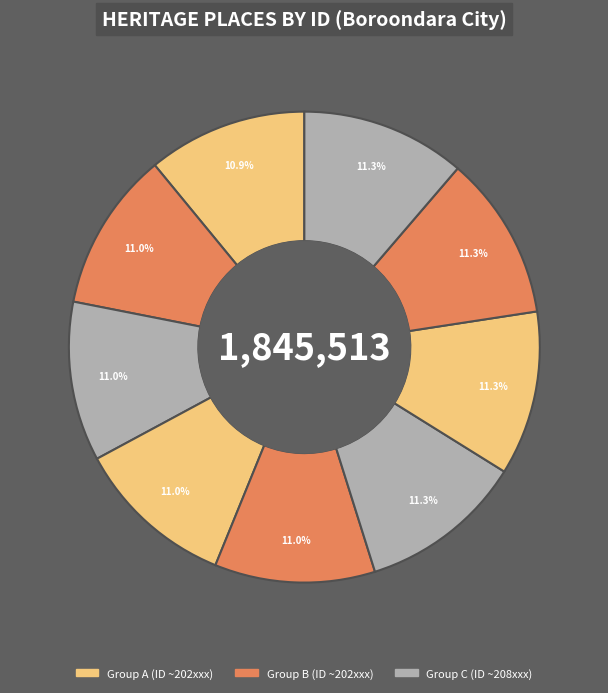

How many segments does this pie chart have?

9